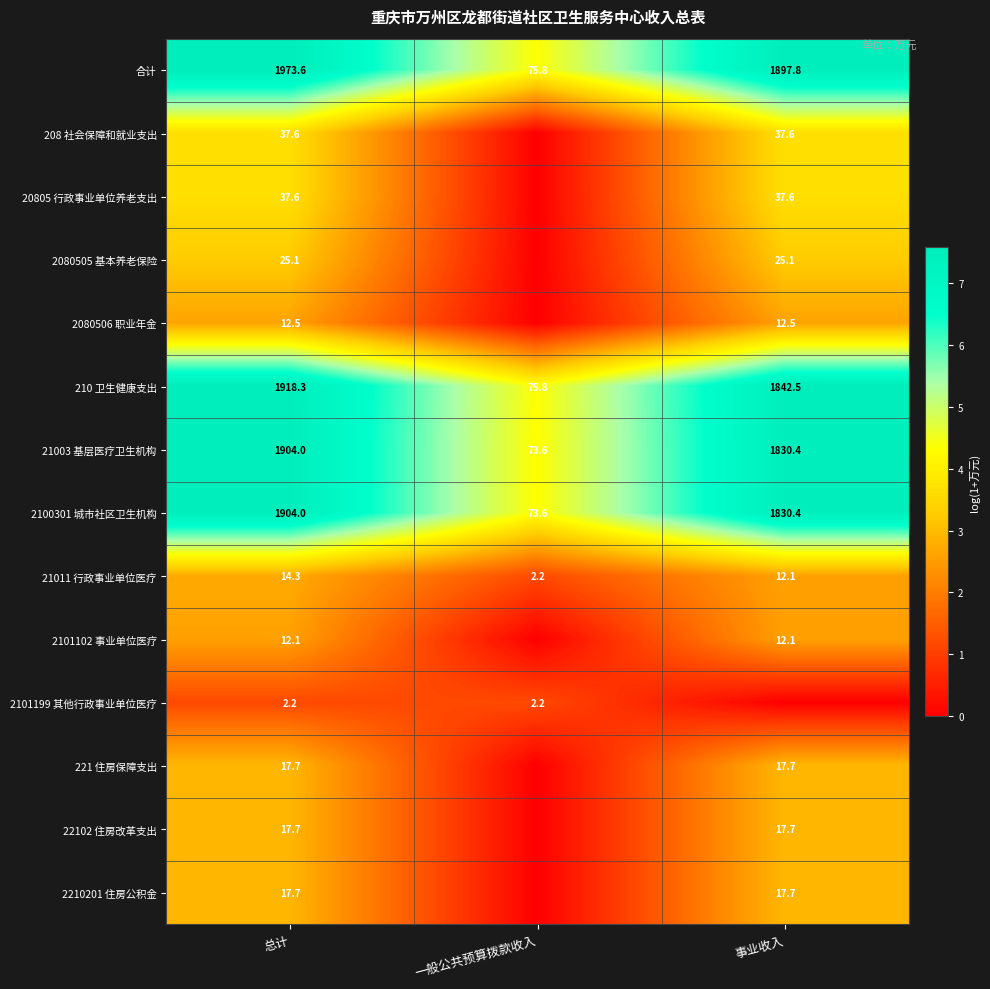

What is the approximate value of 21011 行政事业单位医疗 at 事业收入?

12.1